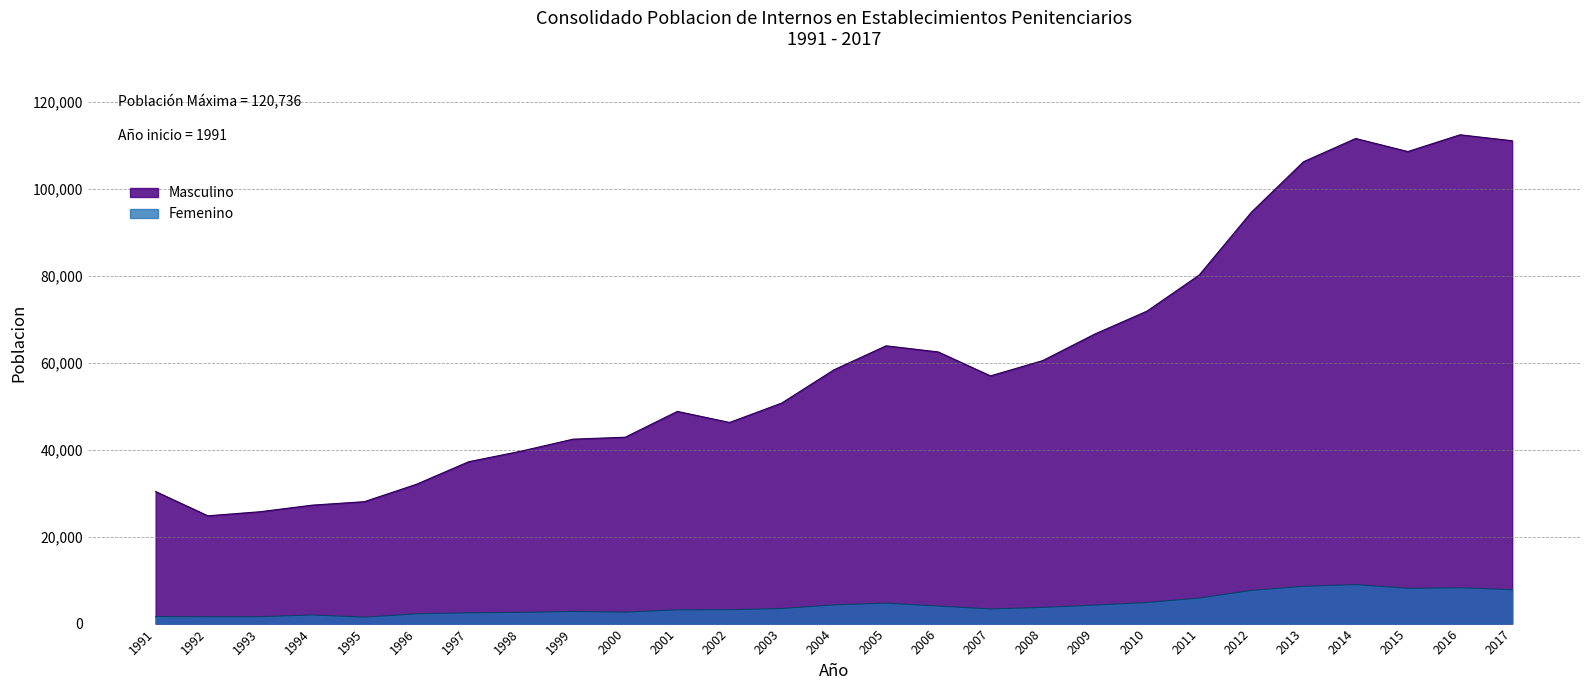

Is it true that Masculino equals 9127 at 1999?

False